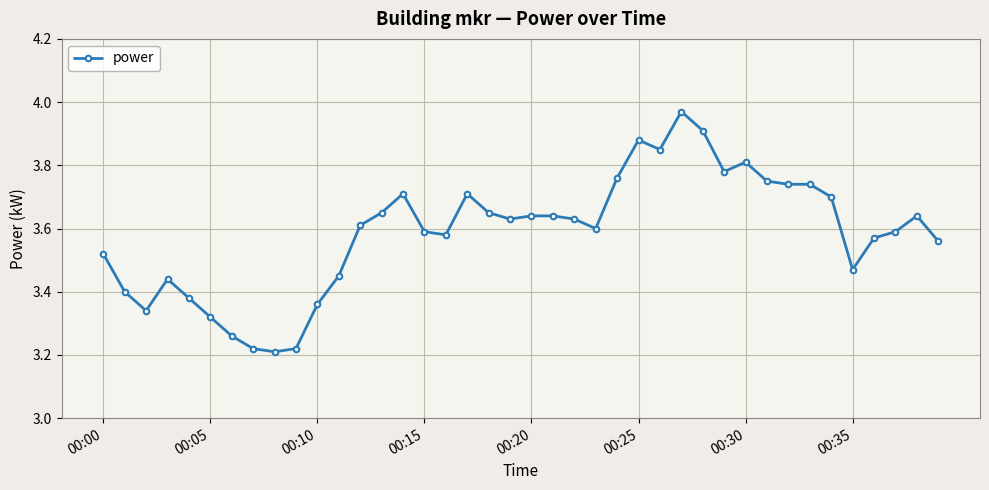

What is the difference between the maximum and minimum values?

0.8